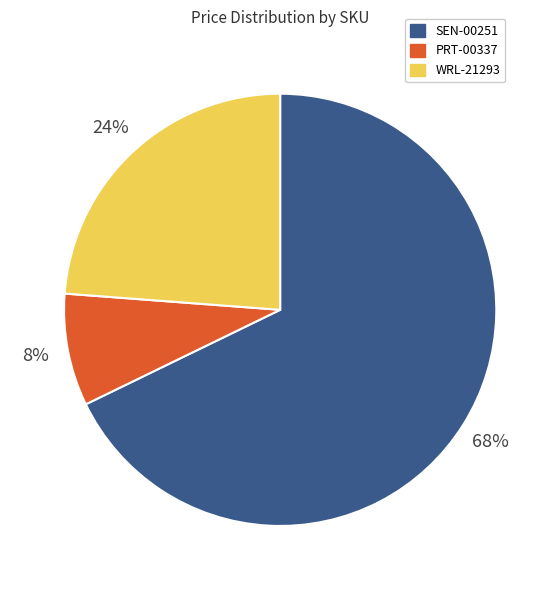

What is the majority slice?

SEN-00251